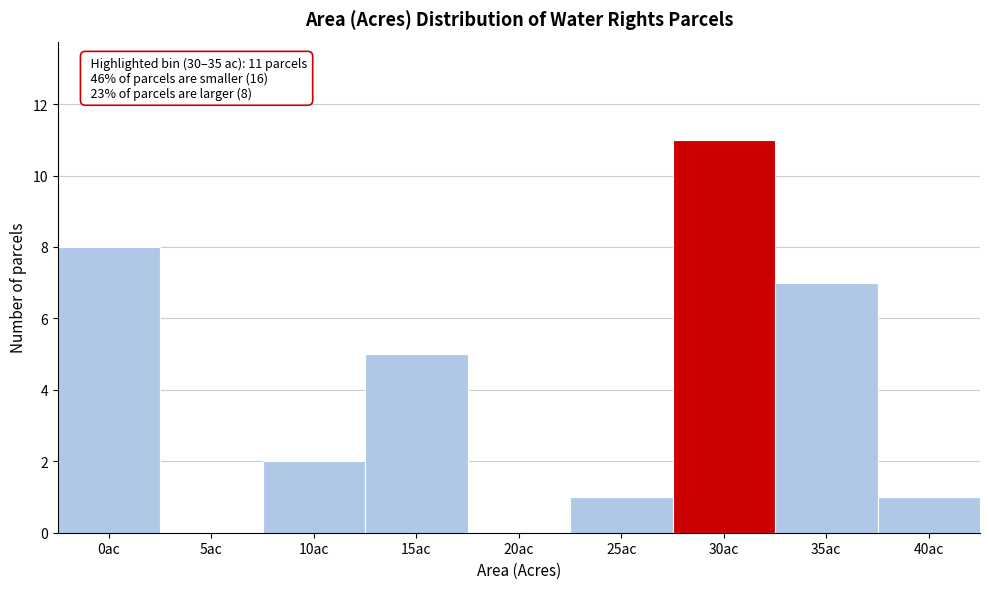

Reading left to right, extract all data points from this chart.

0ac=8	5ac=0	10ac=2	15ac=5	20ac=0	25ac=1	30ac=11	35ac=7	40ac=1